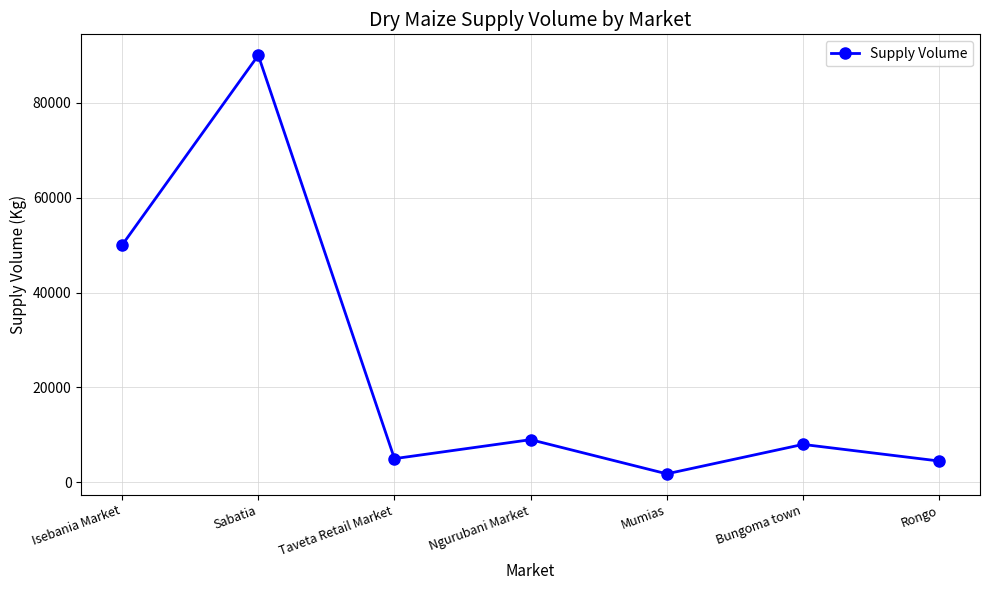

How many series are shown in this chart?

1